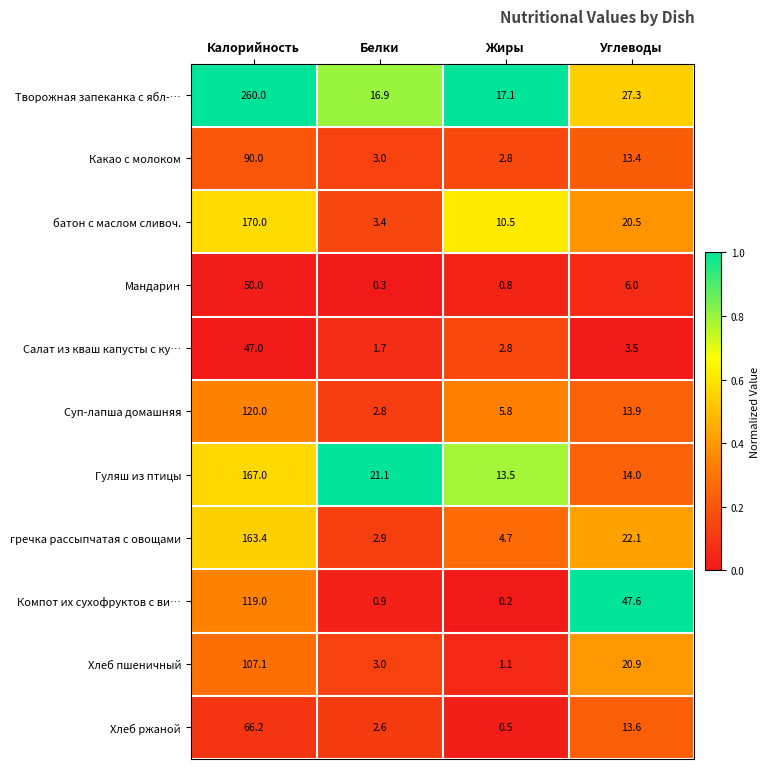

Where is Какао с молоком nearest to the value 46?

Углеводы